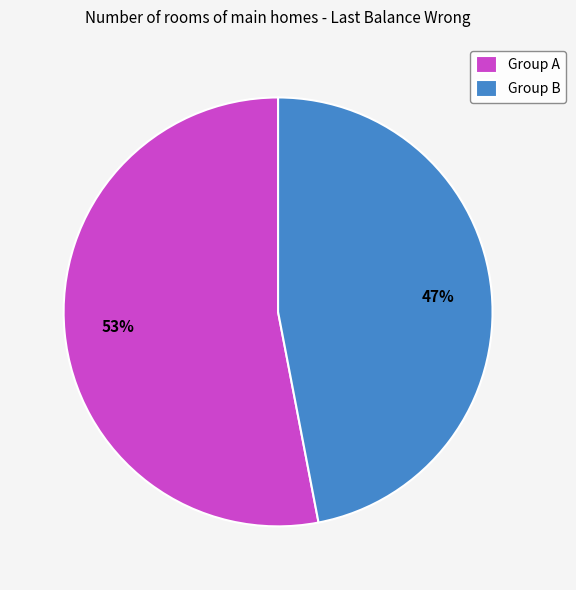

Approximately how many times larger is the value at Group A compared to Group B?

1.1